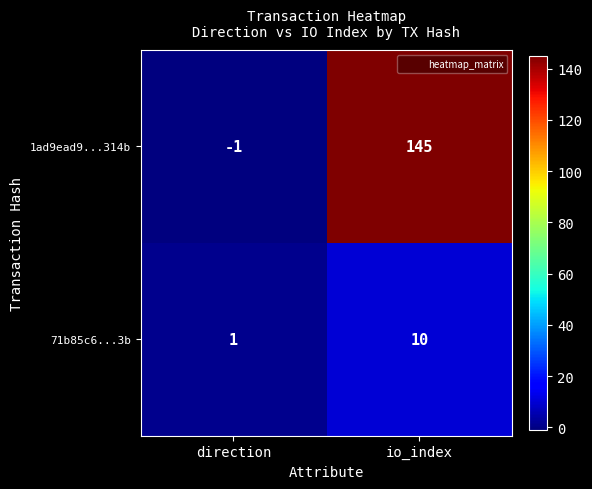

The value of 1ad9ead9...314b at io_index is 145. True or false?

True